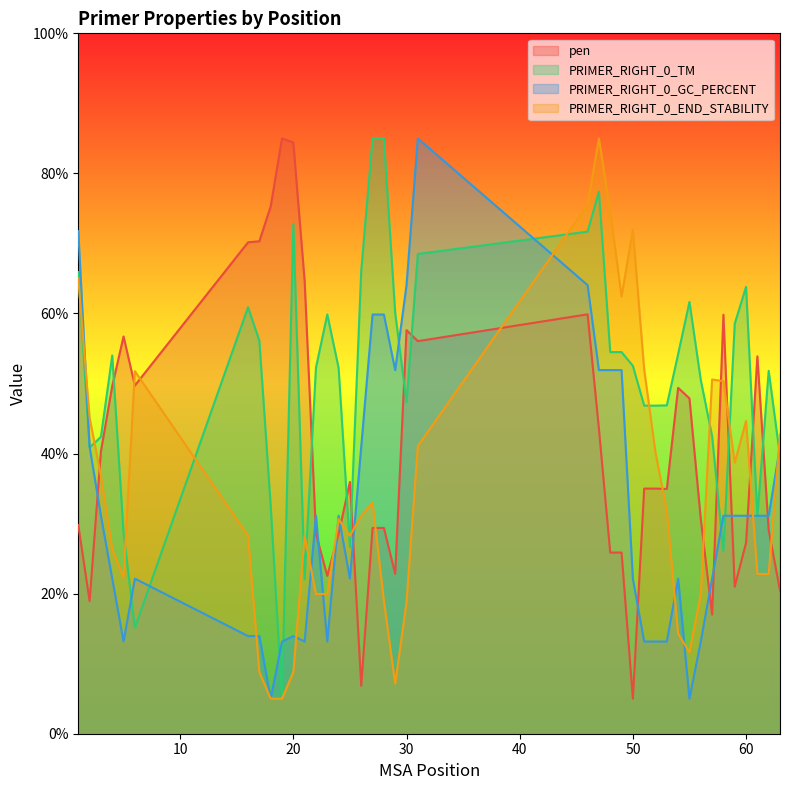

At which category does pen reach its first local valley?

2